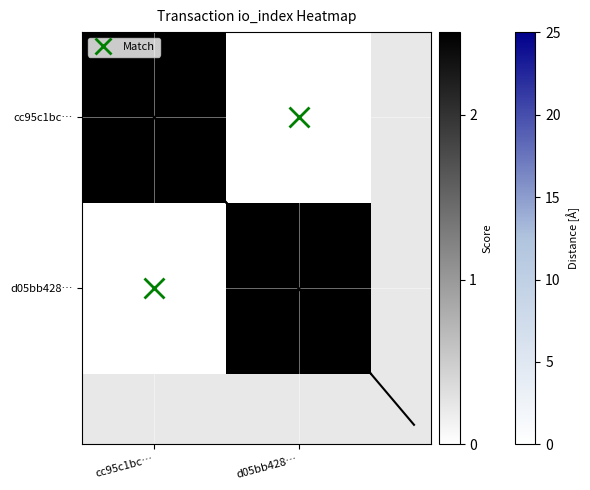

How many data points does each series have?

2